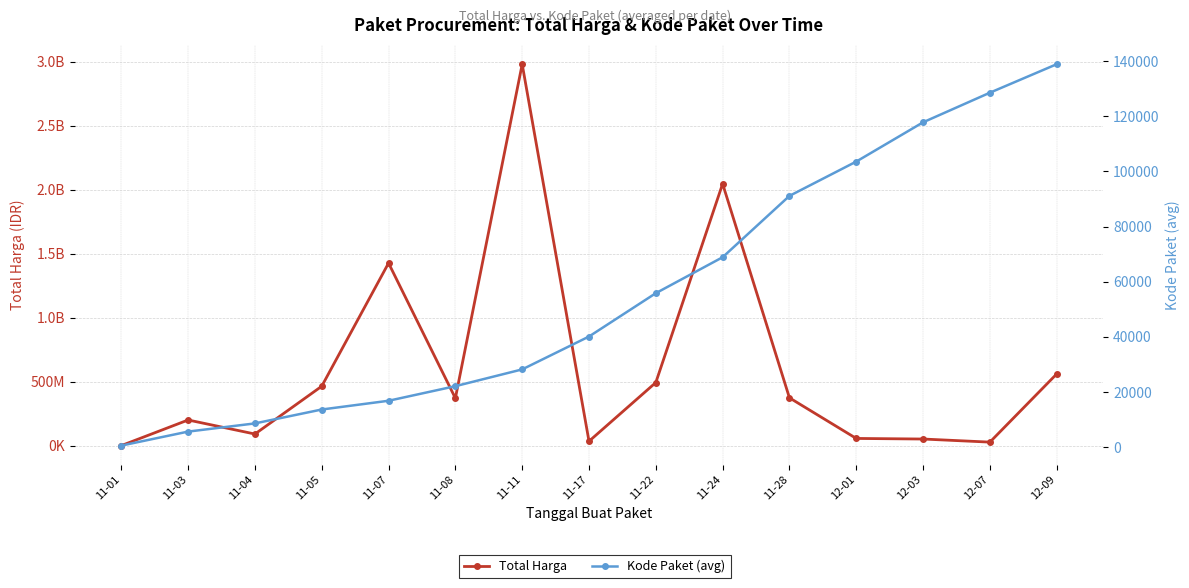

At how many categories does at least one series exceed 98063635?

9